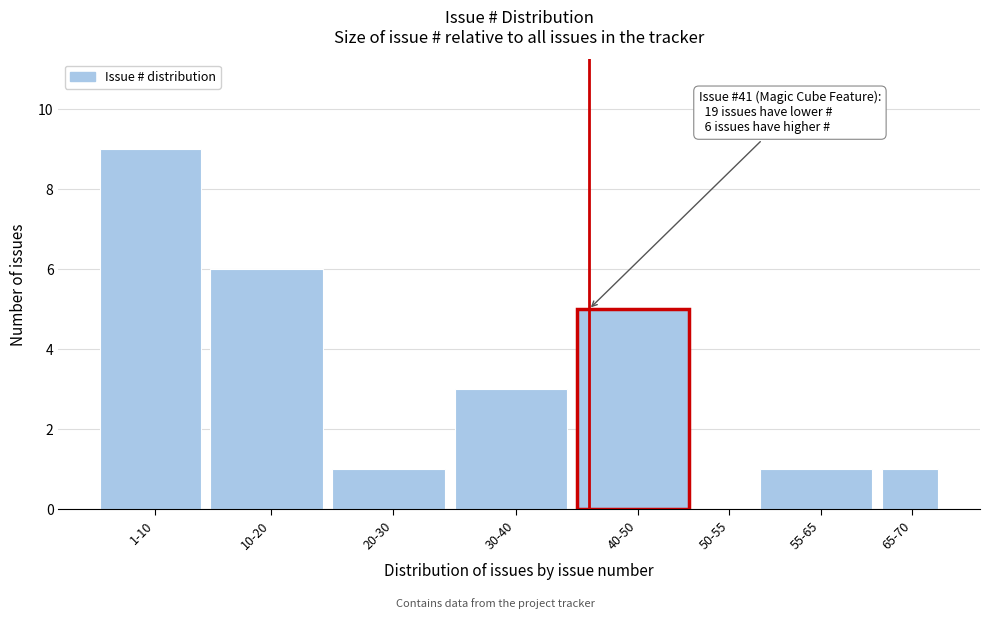

Reading left to right, extract all data points from this chart.

1-10=9	10-20=6	20-30=1	30-40=3	40-50=5	50-55=0	55-65=1	65-70=1